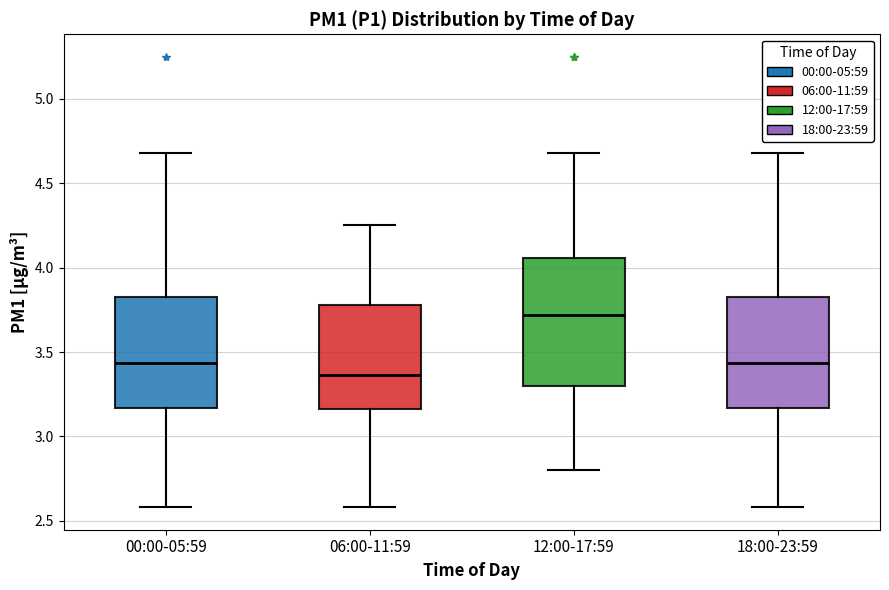

Which box's median line is the lowest?

06:00-11:59